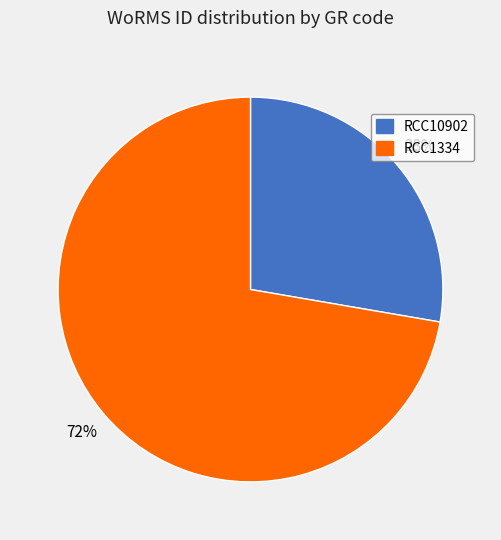

How many segments does this pie chart have?

2